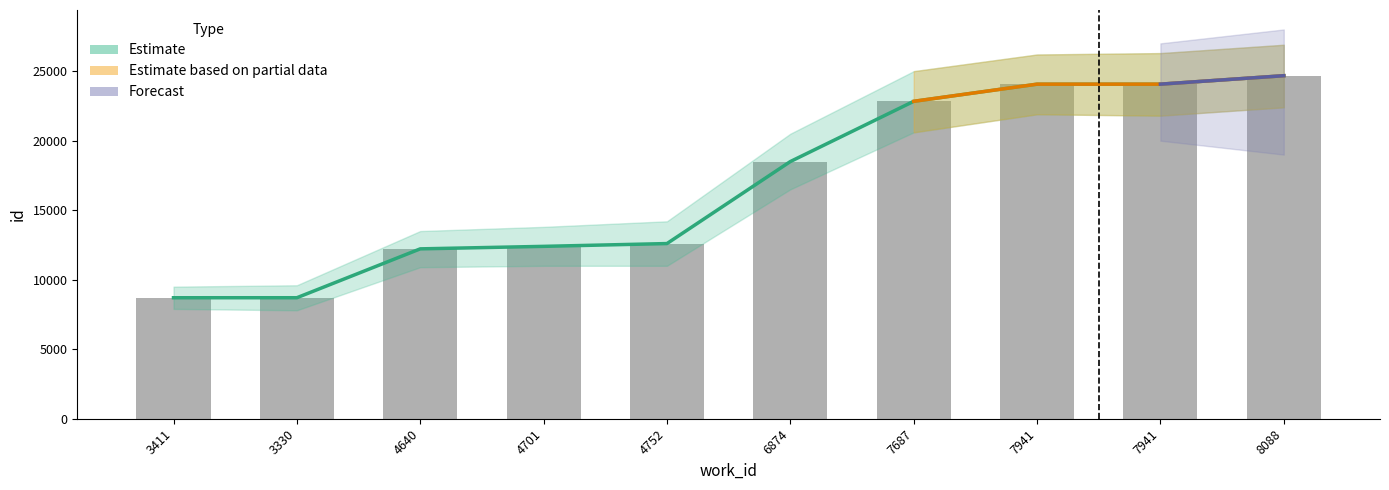

What is the change in value from 3330 to 7941?

+15362